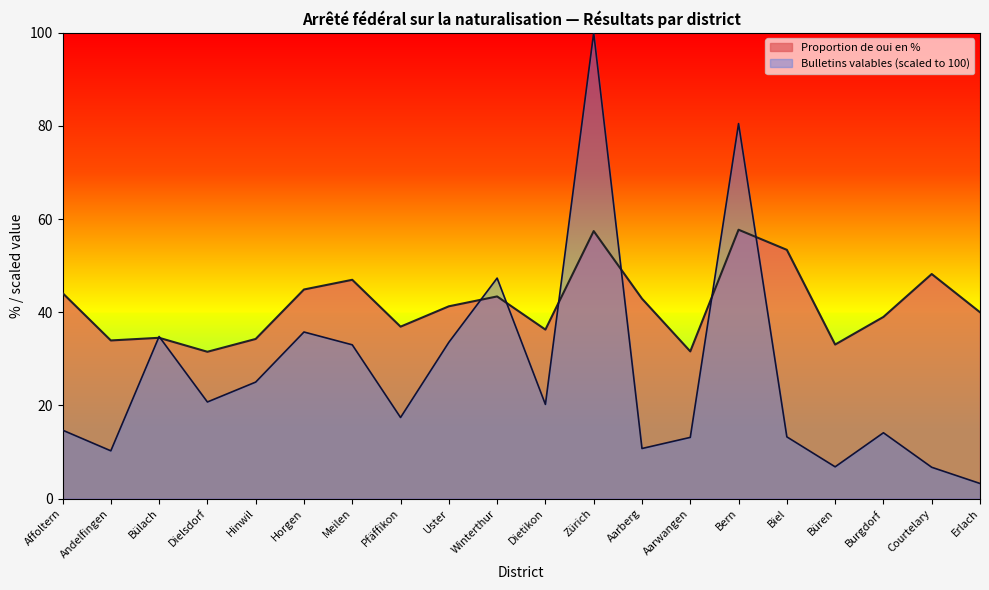

What are all the series names shown in the legend?

Proportion de oui en %, Bulletins valables (scaled to 100)